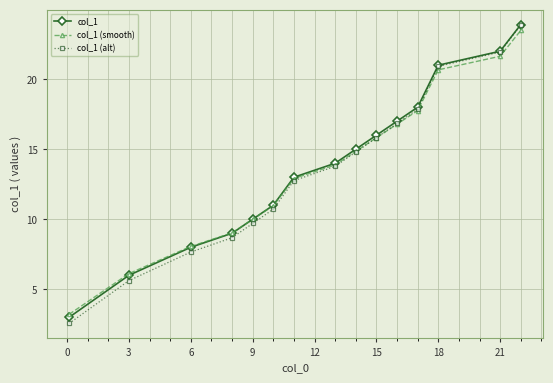

True or false: col_1 has more than 0 interior local peaks.

False